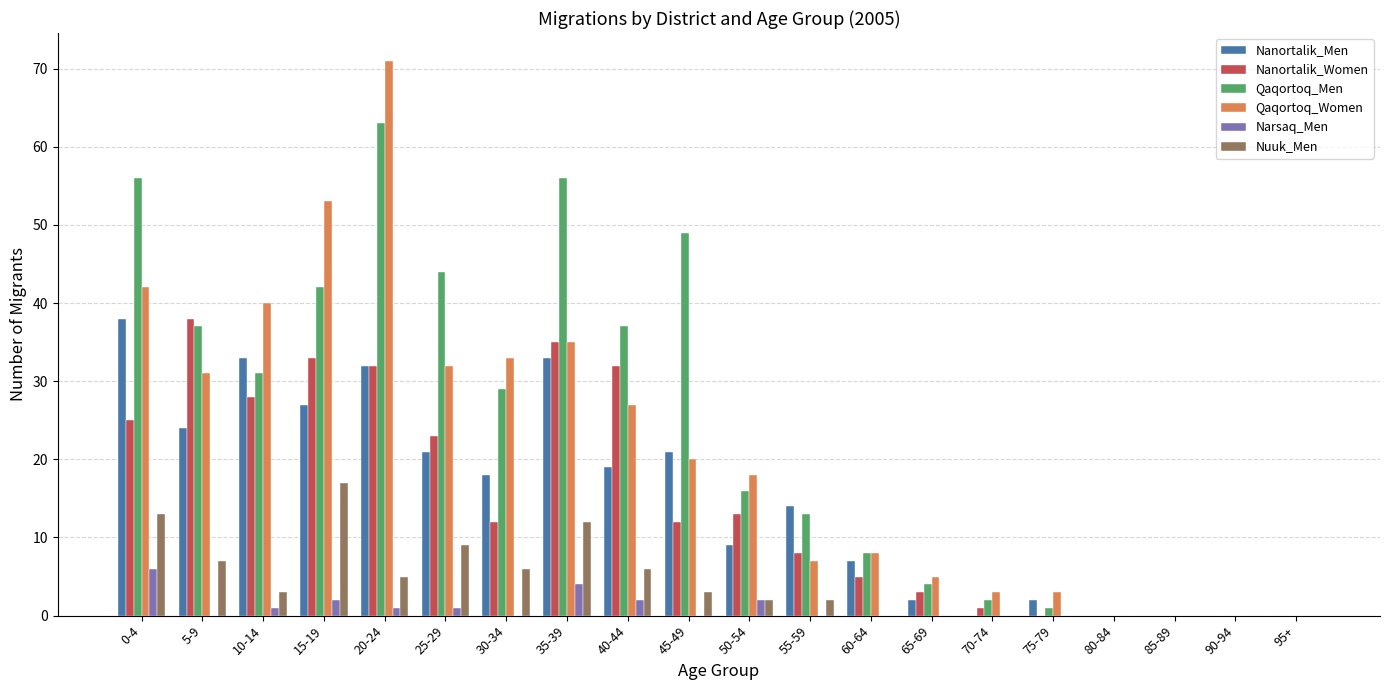

How many groups of bars are there?

20